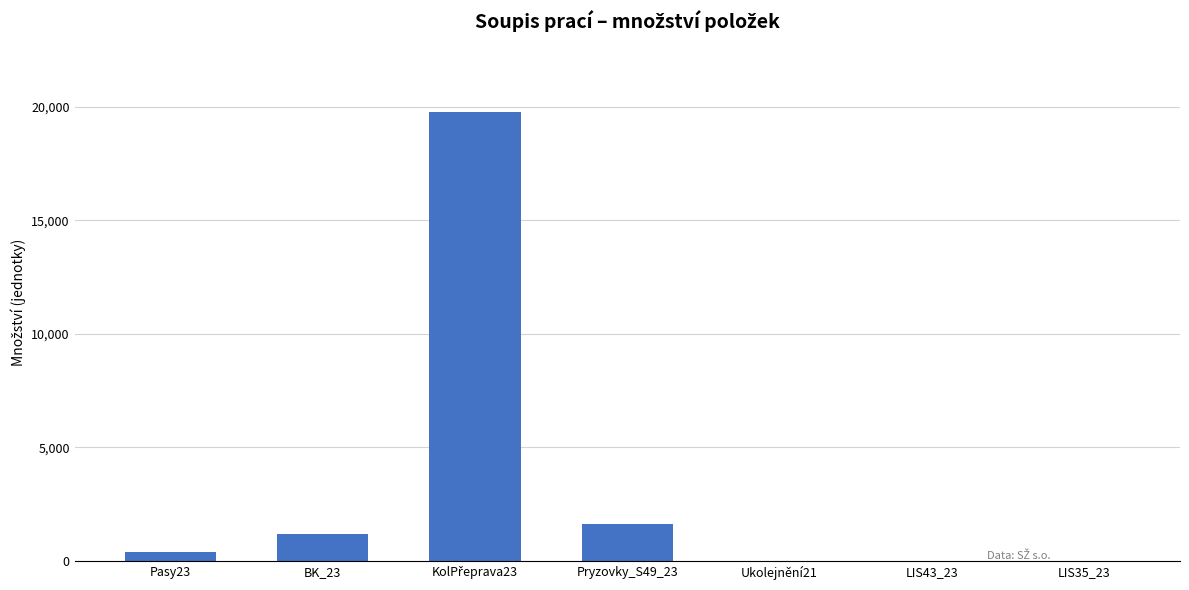

Between Pryzovky_S49_23 and Ukolejnění21, which is larger?

Pryzovky_S49_23